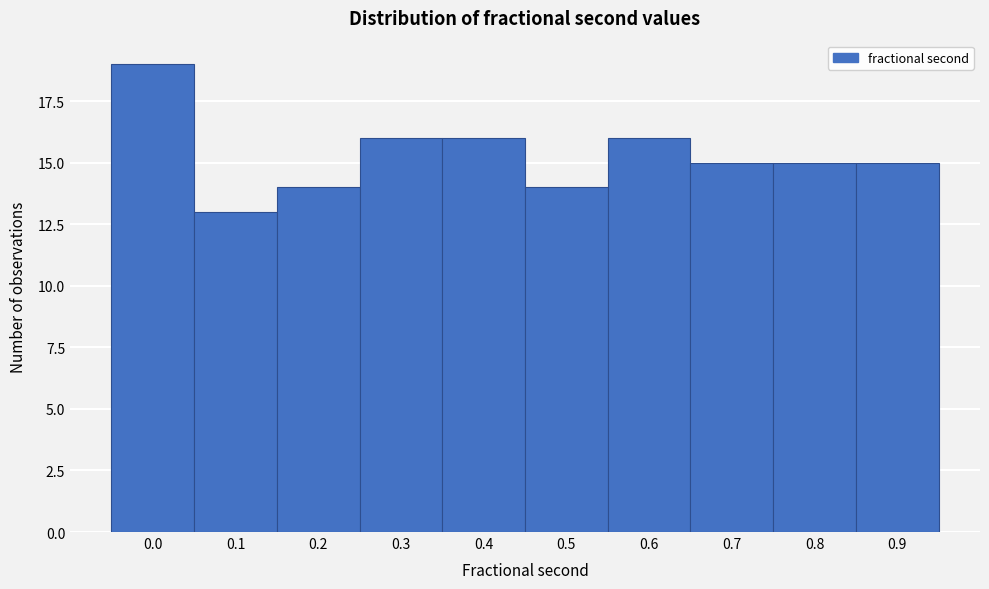

Reading right to left, transcribe all the data shown in this chart.

15	15	15	16	14	16	16	14	13	19